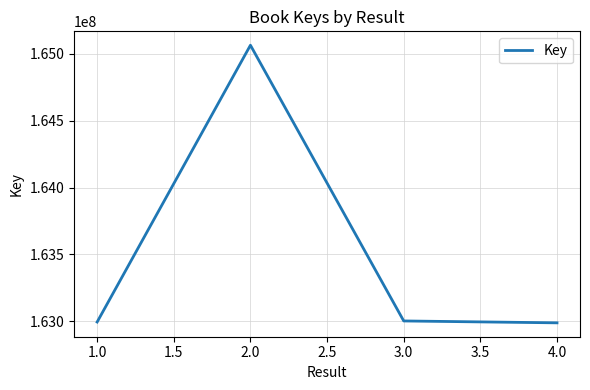

Between 3.0 and 2.0, which is larger?

2.0